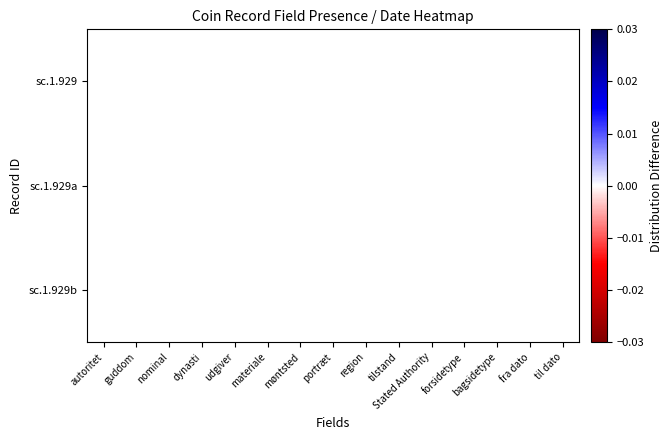

Which has a higher value, autoritet or materiale?

materiale